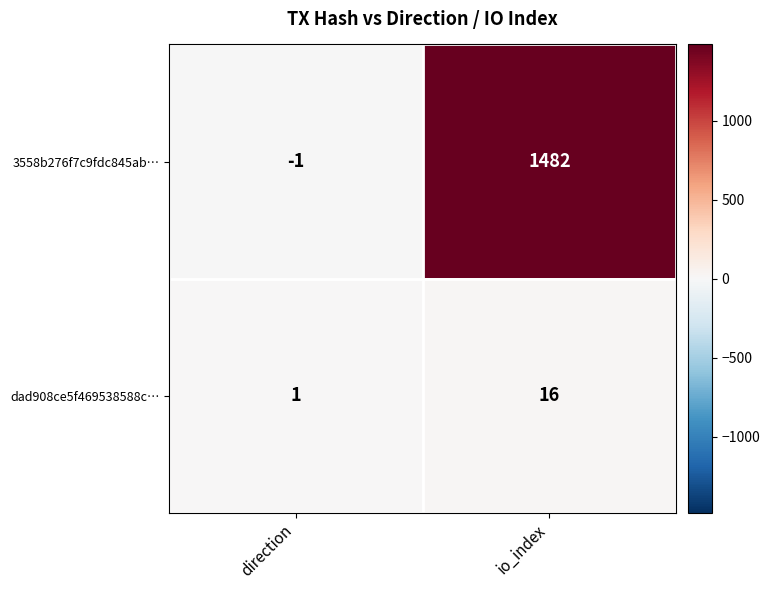

Rank the categories by 3558b276f7c9fdc845ab… value from highest to lowest.

io_index, direction